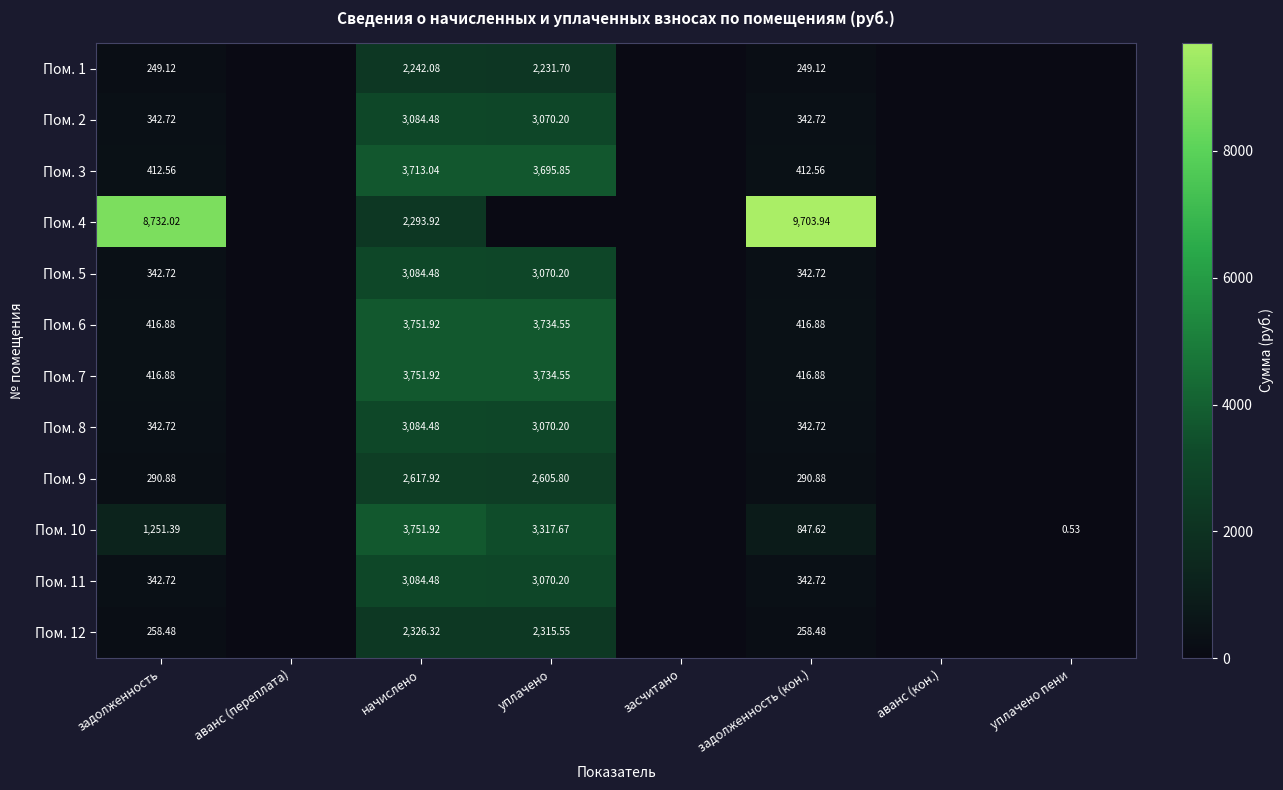

How many values in the Пом. 12 series exceed 258?

4